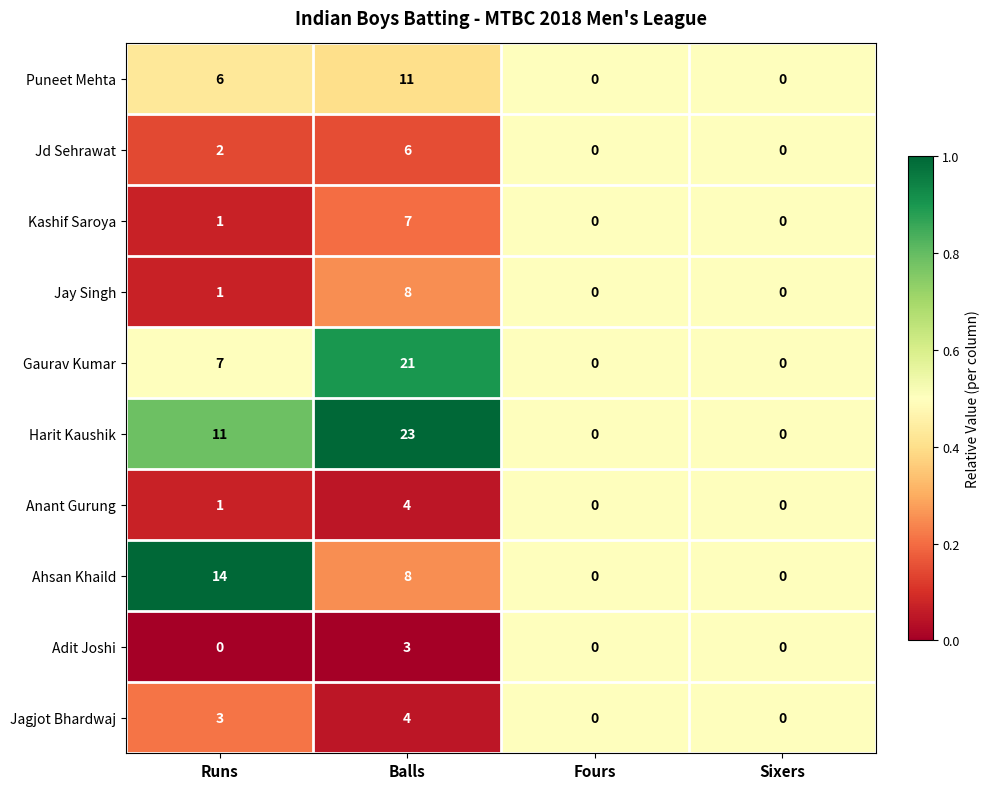

At which category is the sum across all series the highest?

Balls